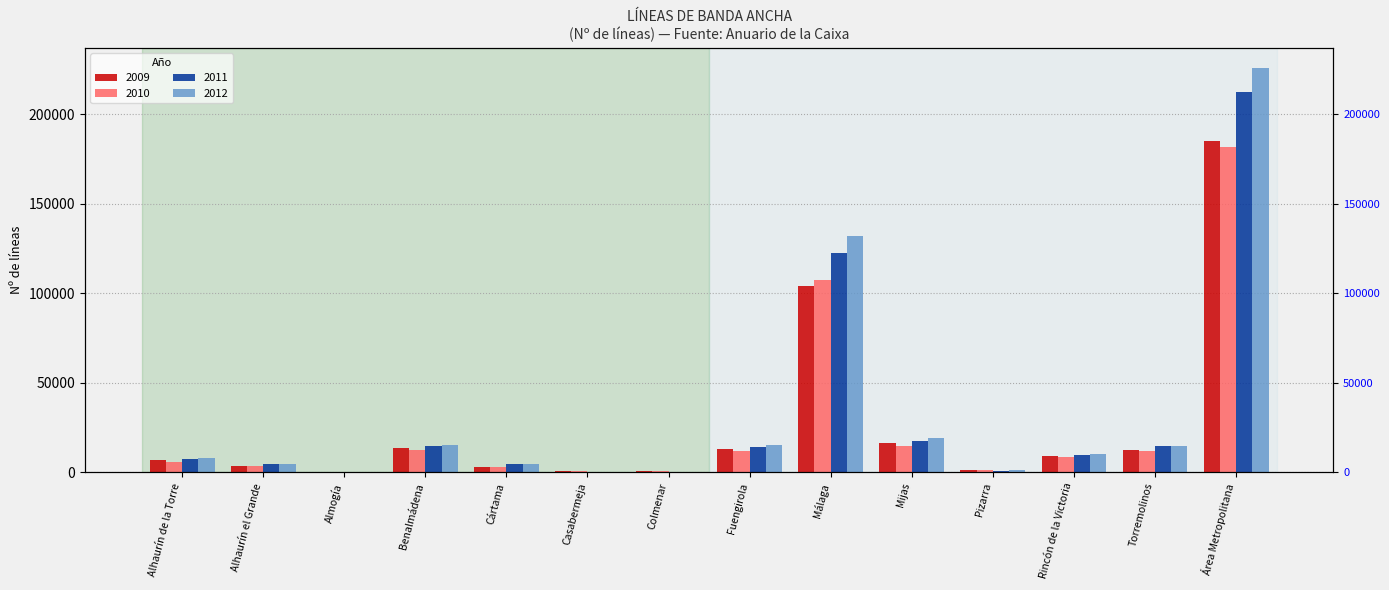

What are all the series names shown in the legend?

2009, 2010, 2011, 2012